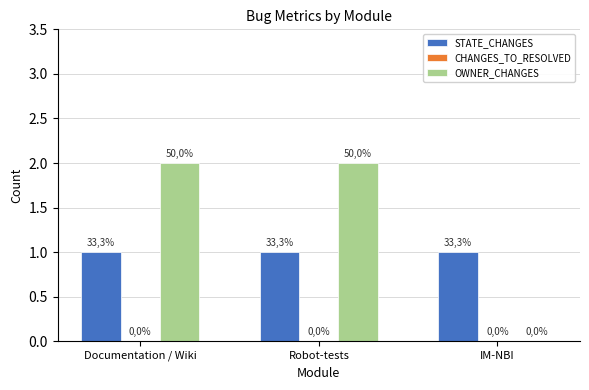

How many bars are there in total?

9